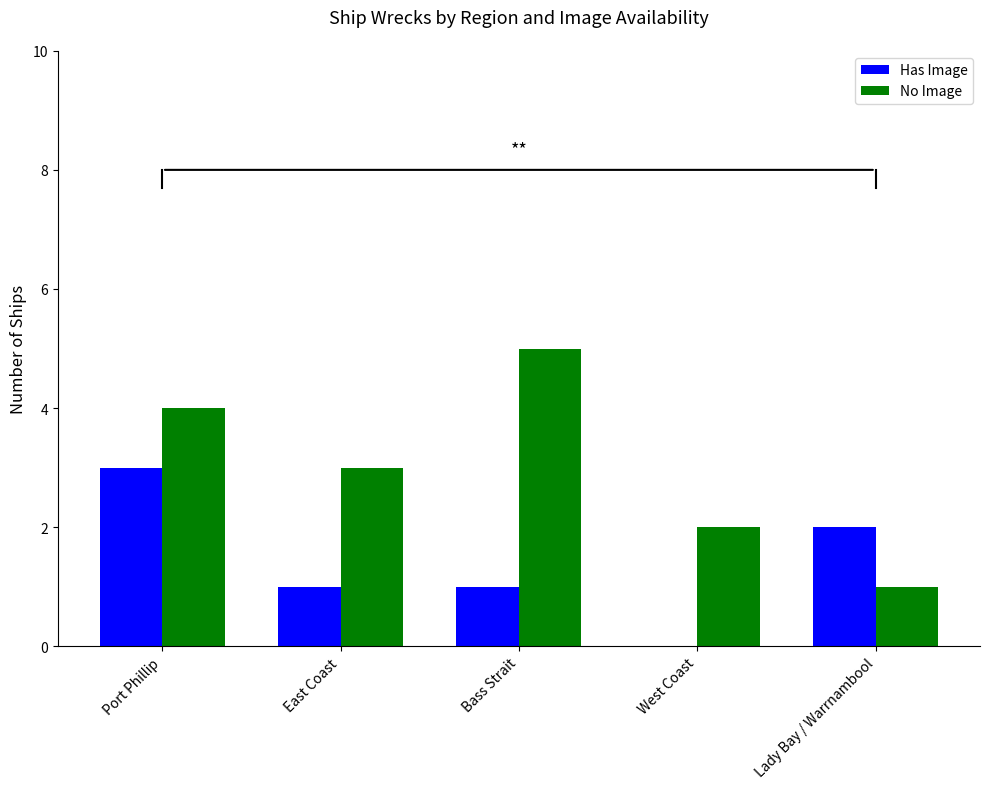

Between East Coast and Lady Bay / Warrnambool, which series saw the biggest shift?

No Image